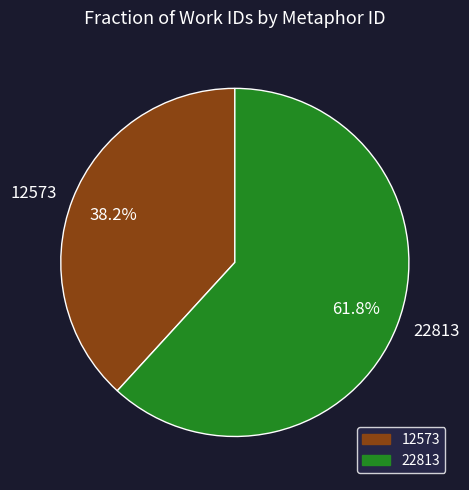

Approximately how many times larger is the value at 22813 compared to 12573?

1.6